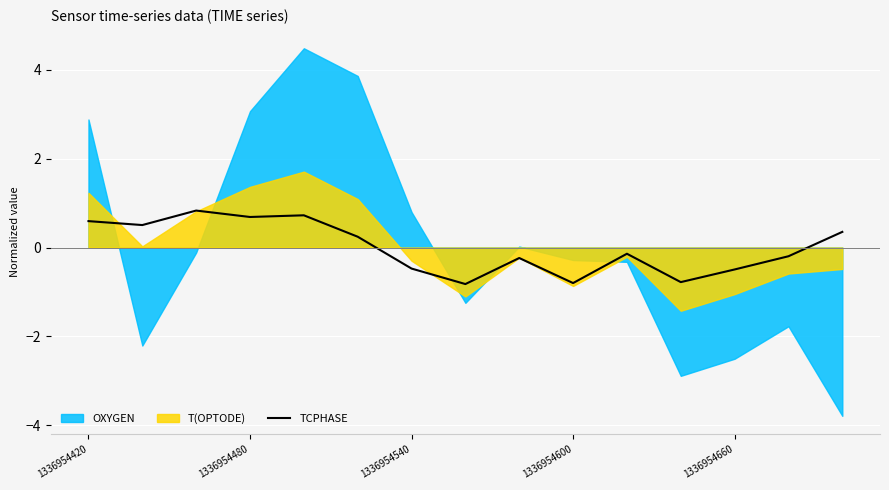

What is the lowest value of the TCPHASE series?

-0.8